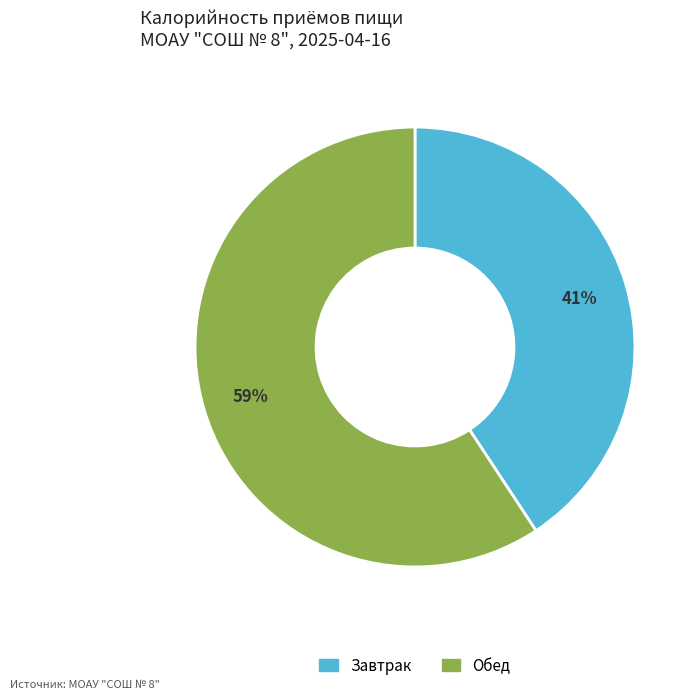

Do Обед and Завтрак together represent more than half of the pie?

Yes